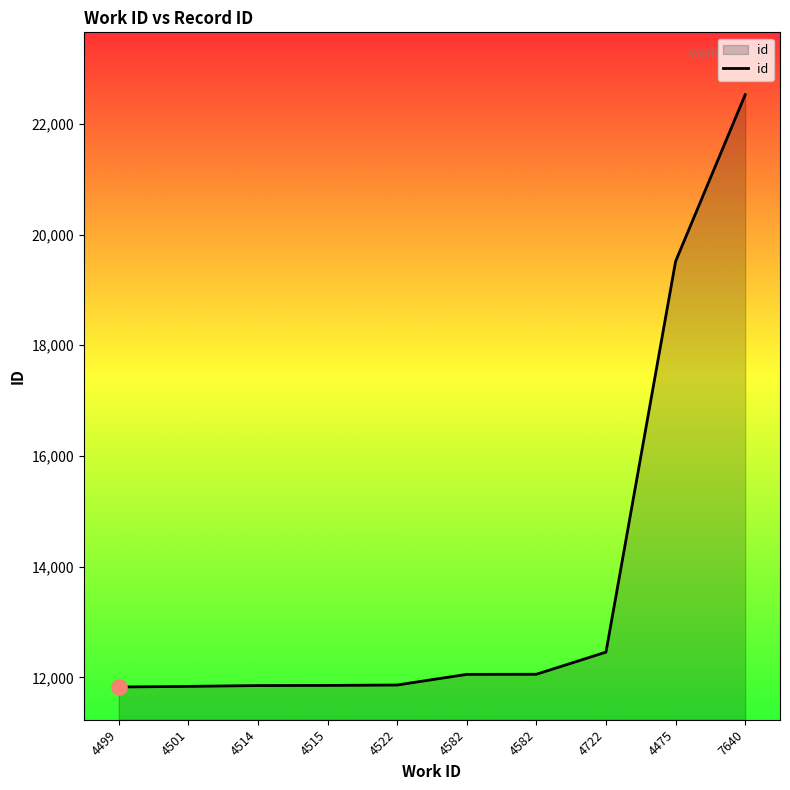

Between 4475 and 4582, which is larger?

4475